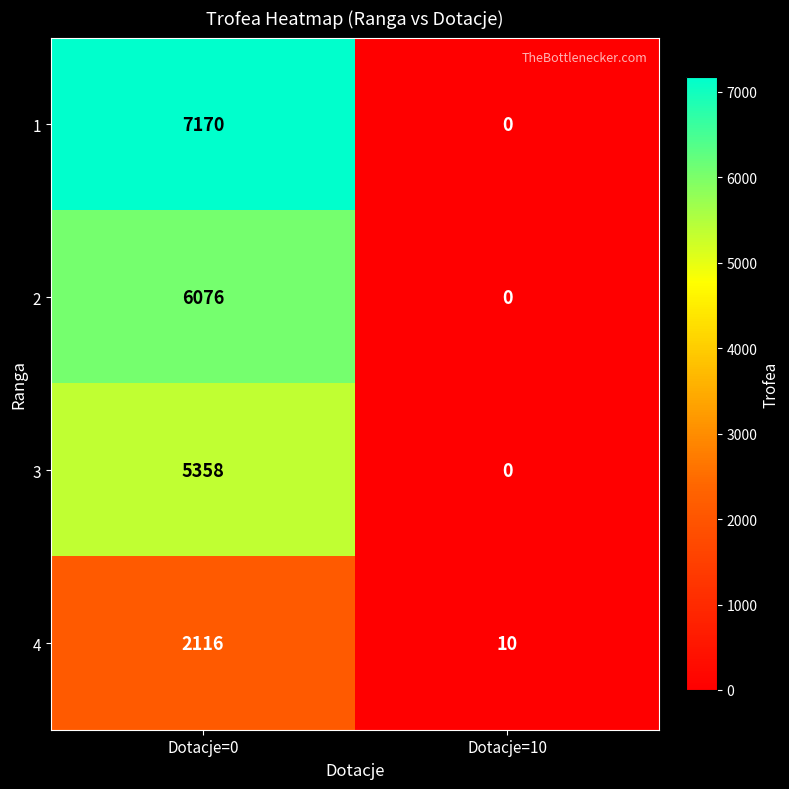

What is the difference between the highest and lowest values at Dotacje=0?

5054